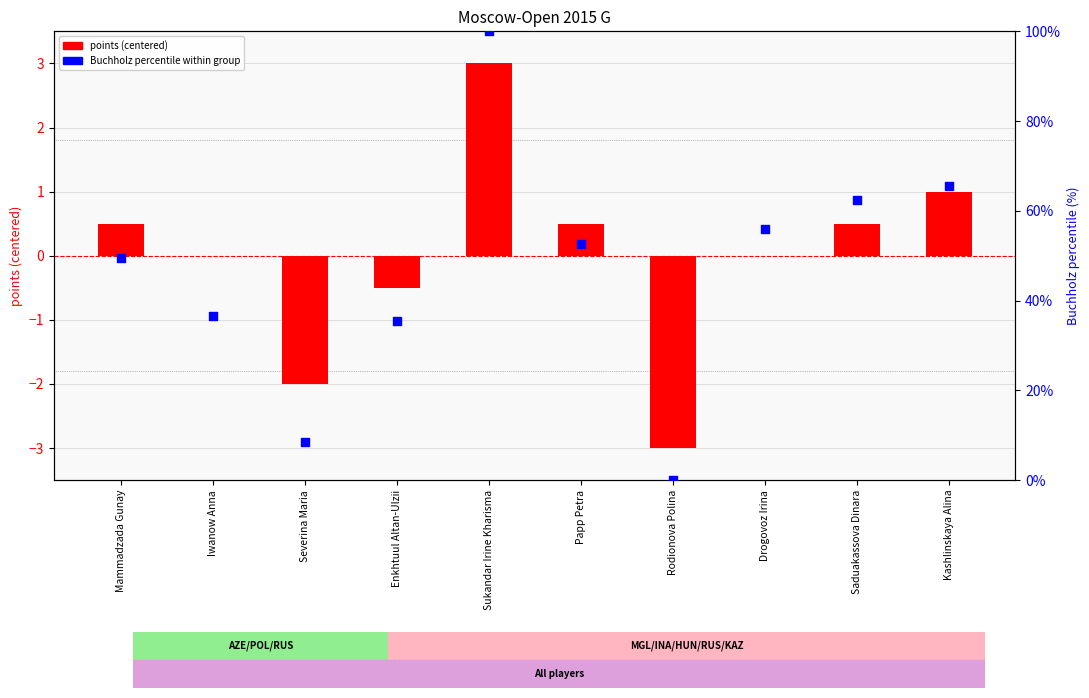

Which series has the widest spread of Y values?

Buchholz percentile